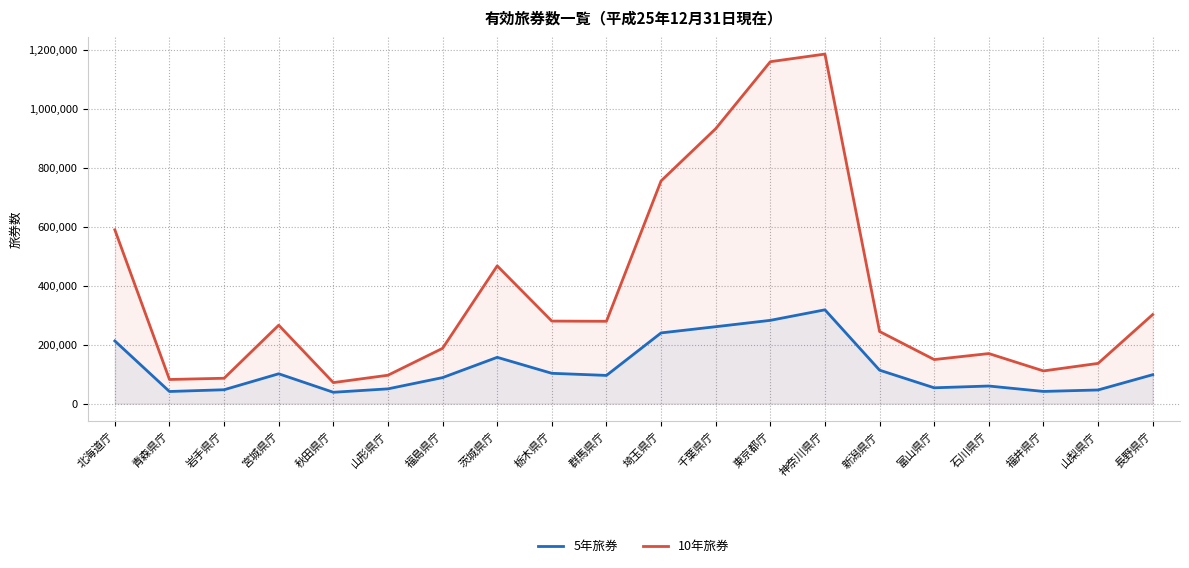

Reading left to right, list all the values displayed in this chart.

5年旅券: 212526	41109	47054	101212	38439	50092	88241	157001	102793	95646	239841	260885	282426	318159	113443	53637	59691	41321	46286	98072
10年旅券: 589546	81827	86032	266013	71300	96271	187532	467215	279904	279208	755349	932480	1159688	1185570	244646	149442	169795	110893	136428	302057